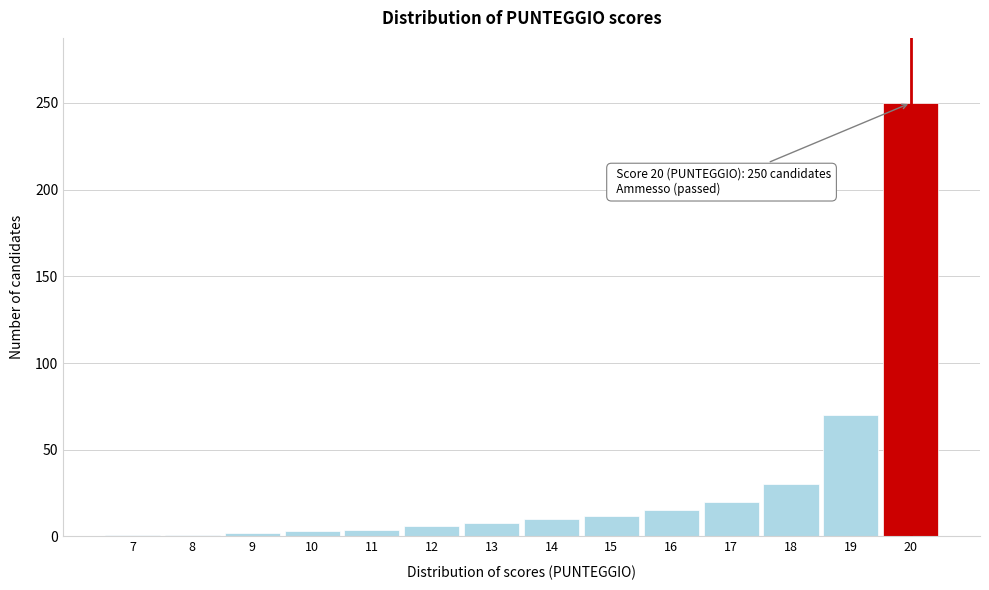

What is the difference between the maximum and minimum values?

249